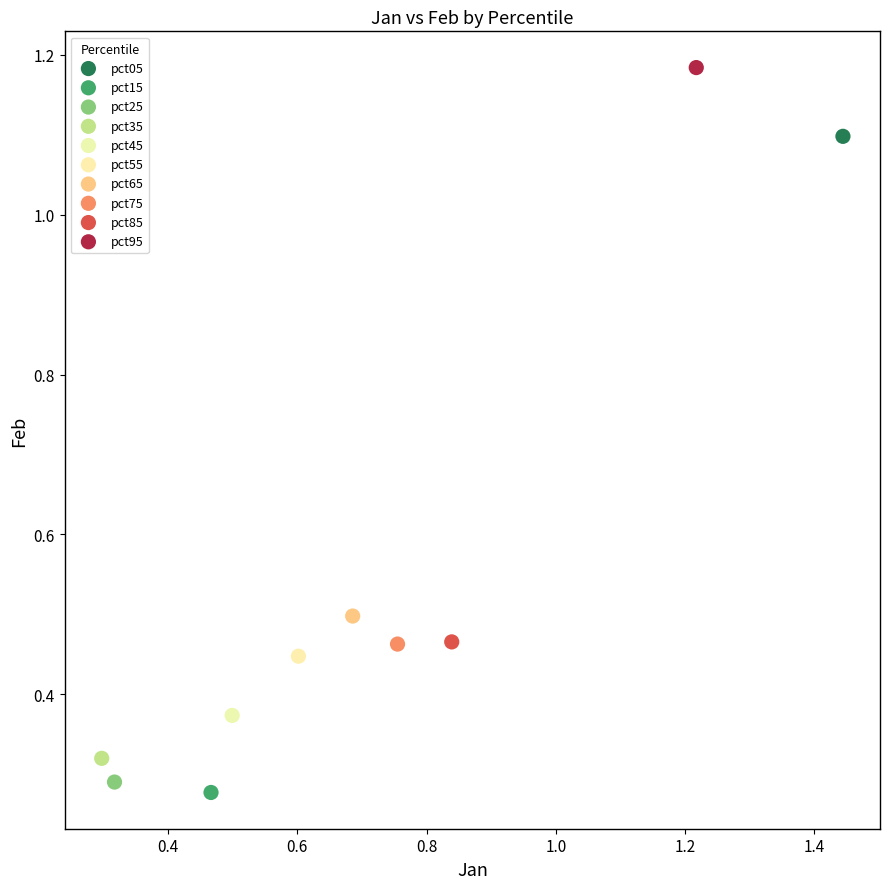

What are all the series names shown in the legend?

pct05, pct15, pct25, pct35, pct45, pct55, pct65, pct75, pct85, pct95